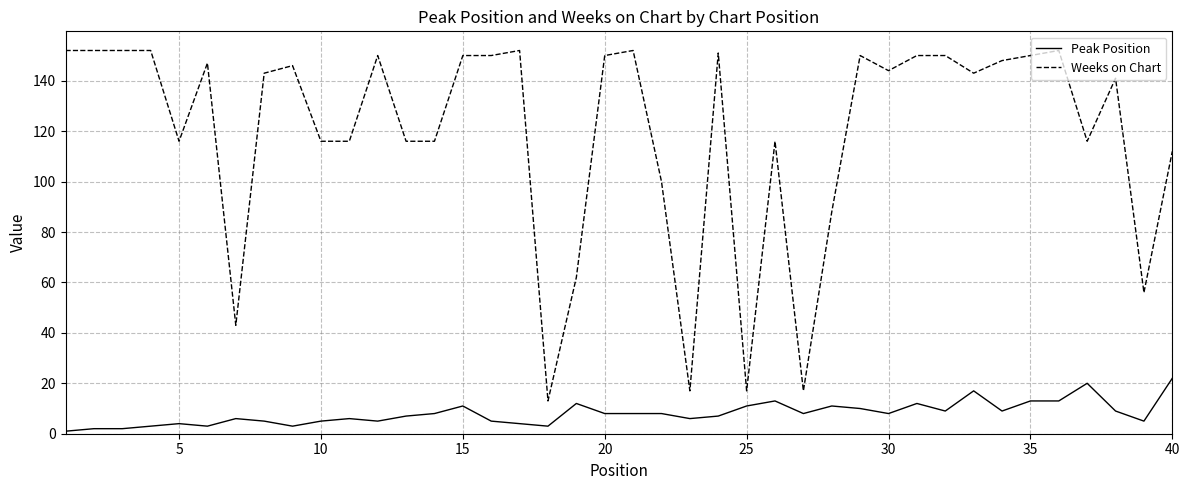

What is the difference between the maximum and minimum values in the Weeks on Chart series?

139